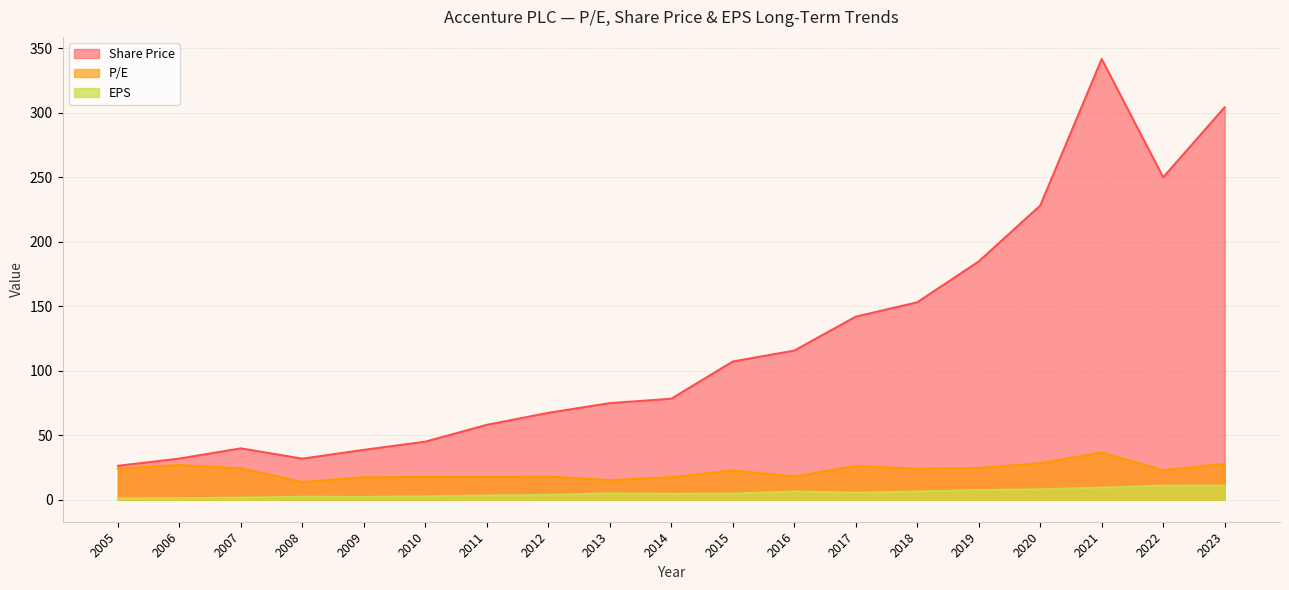

At how many categories does at least one series exceed 228?

4